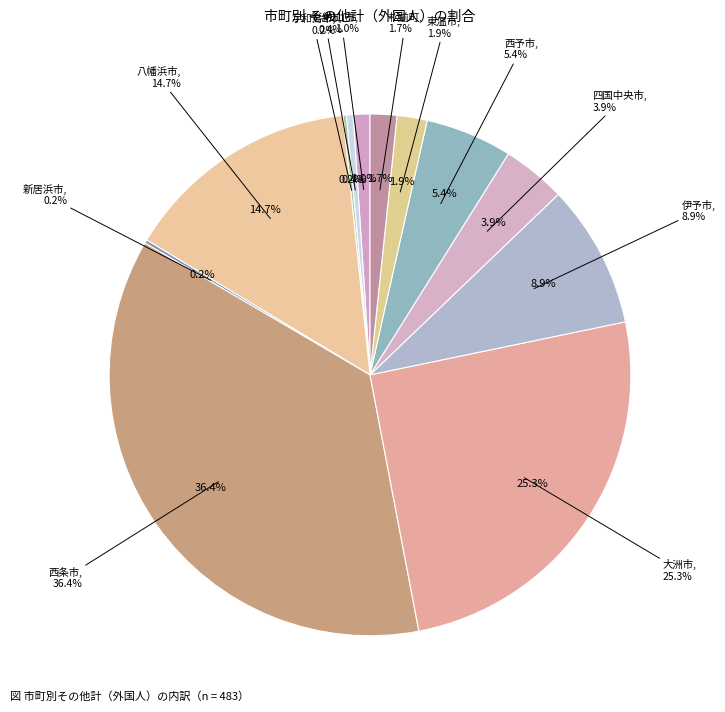

What percentage do 新居浜市 and 西予市 together represent?

5.6%